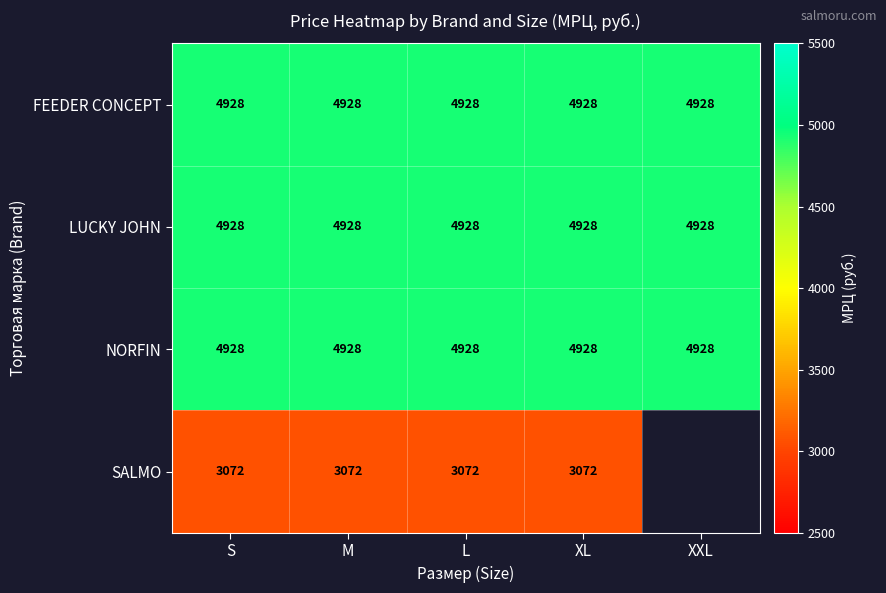

Which has a higher value, XL or L?

XL